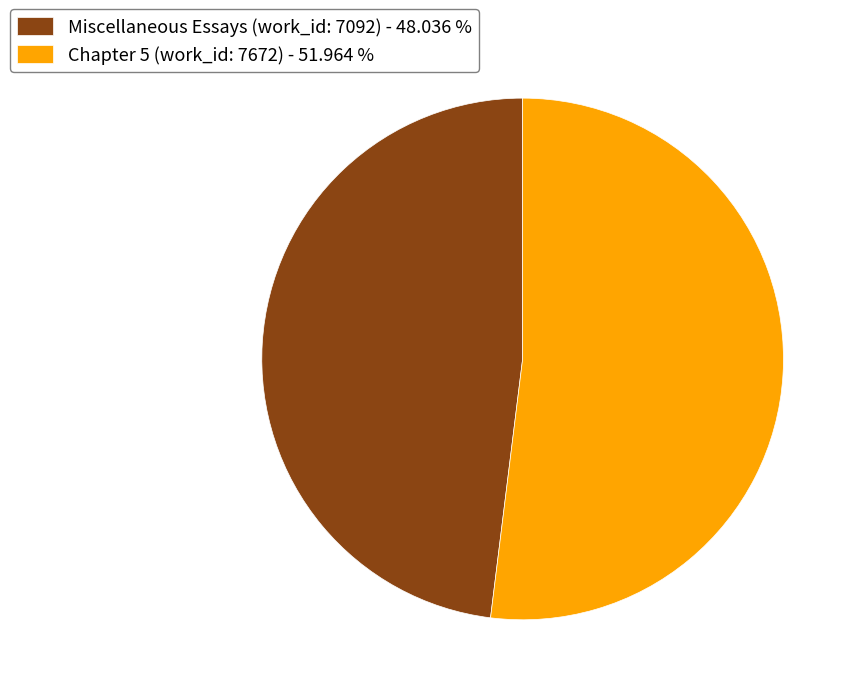

True or false: Miscellaneous Essays (work_id: 7092) accounts for 36% of the total.

False